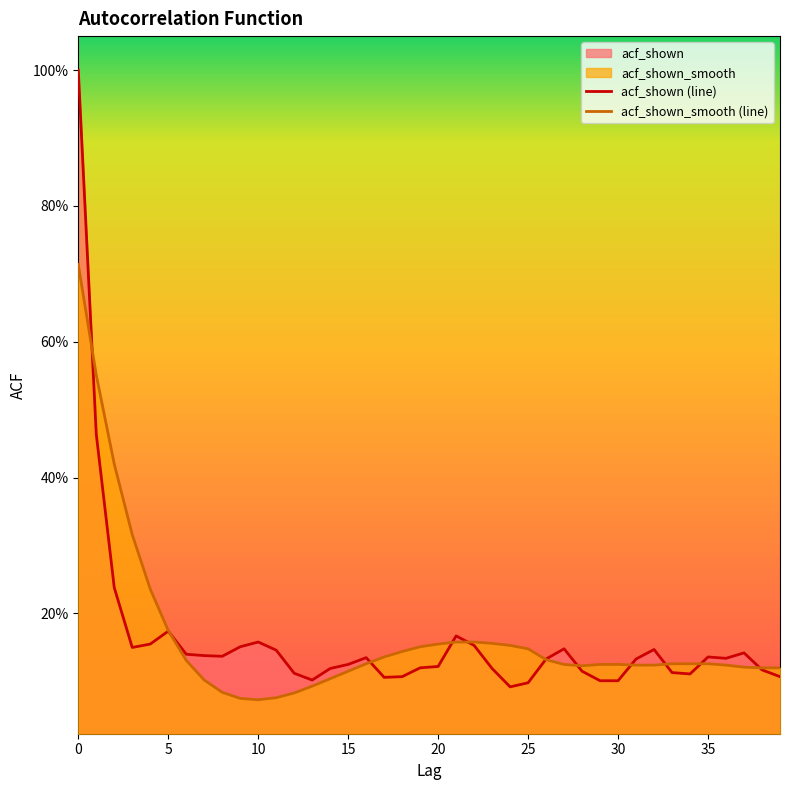

What is the minimum value for acf_shown (line)?

0.1